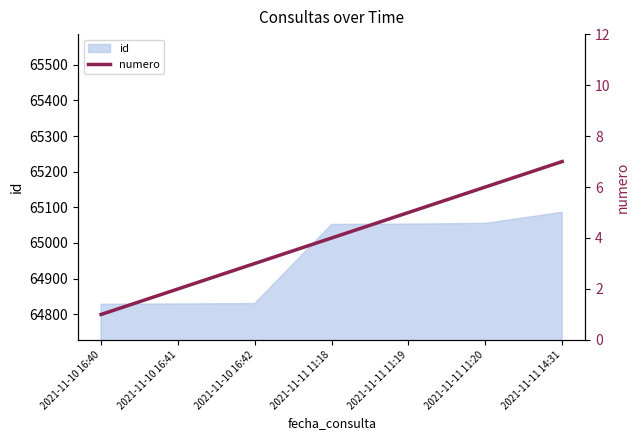

How many lines are shown in the chart?

1